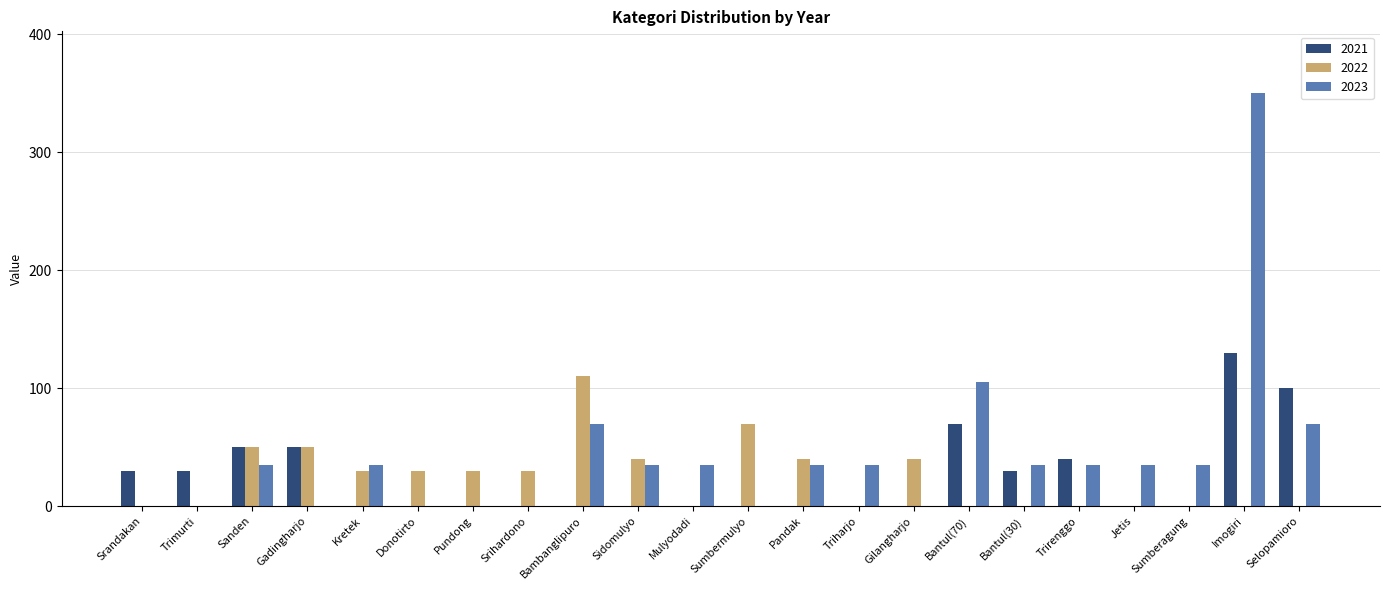

What is the spread (max minus min) of values at Srandakan?

30